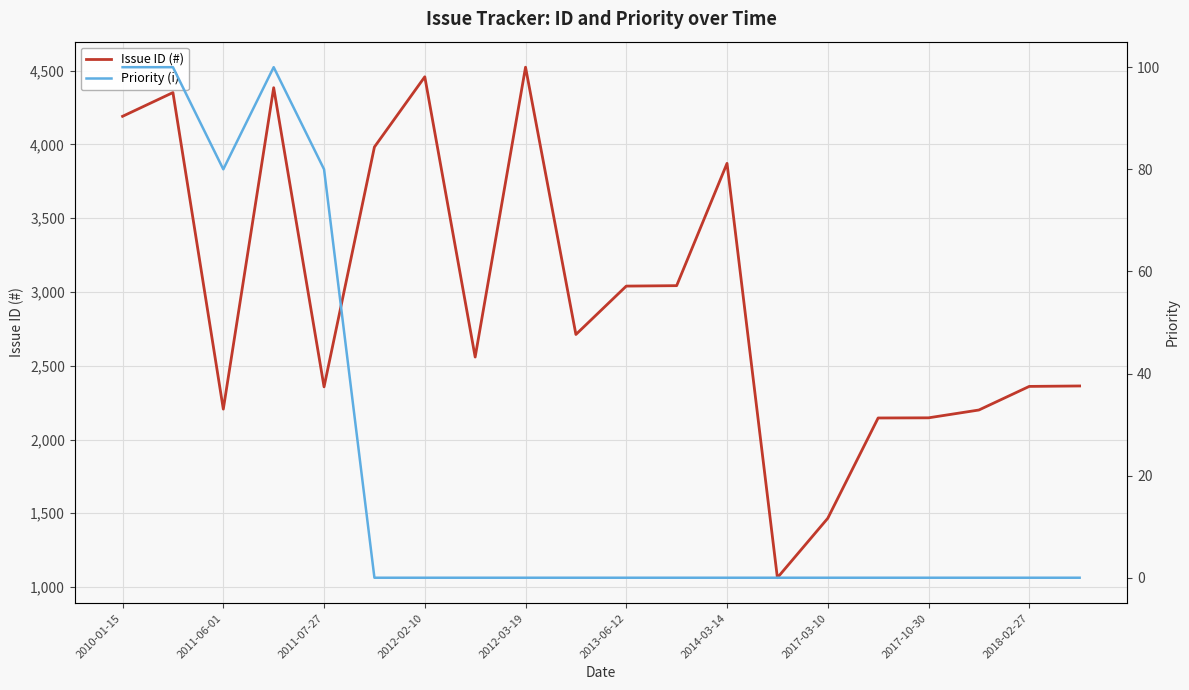

How many categories are shown in the chart?

20